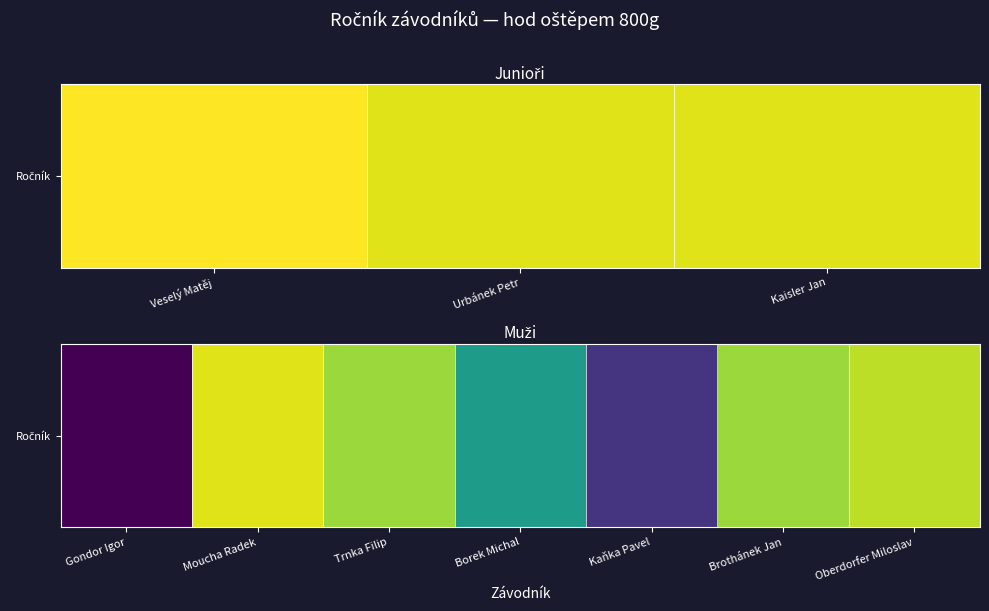

How many series are shown in this chart?

1